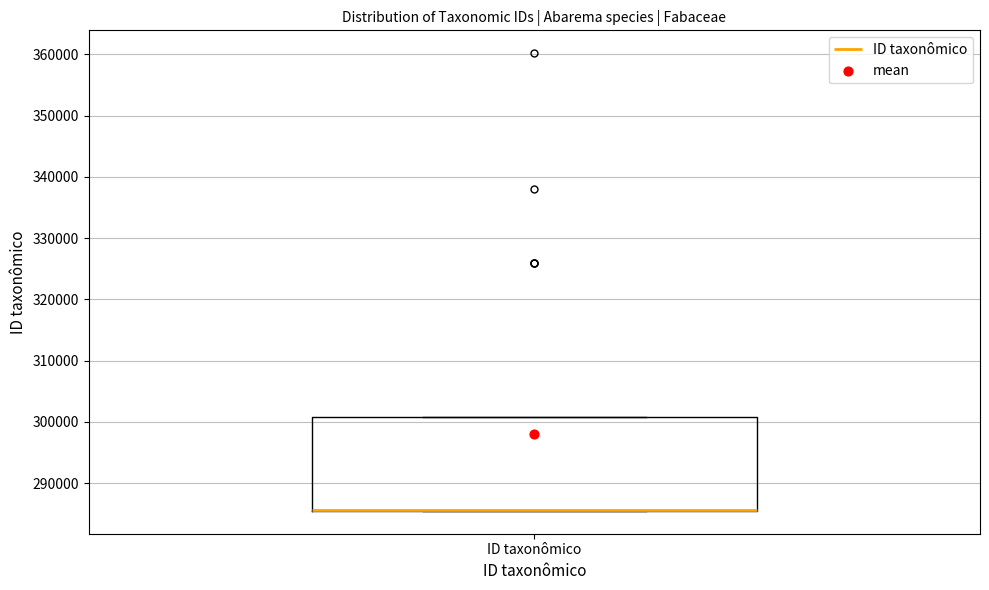

Read this box plot against the y-axis: the position of the median line, the range covered by the box, and the ends of both whiskers. The values are not printed on the chart, so give them approximately, as read against the axis.

median 286000 (drawn on the box's lower edge), box 286000 to 301000, whiskers 285000 to 301000